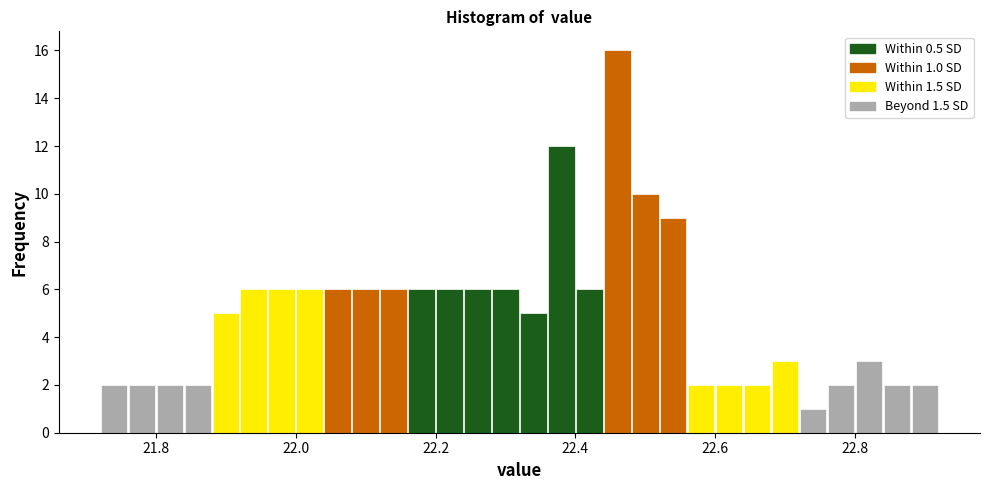

Read against the x-axis, roughly where is the centre of the tallest bar?

22.46